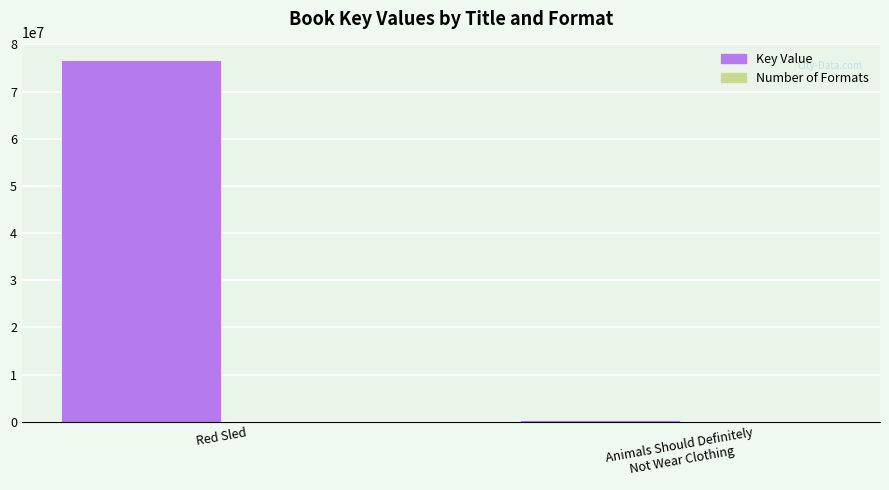

What is the highest value of the Key Value series?

76738642